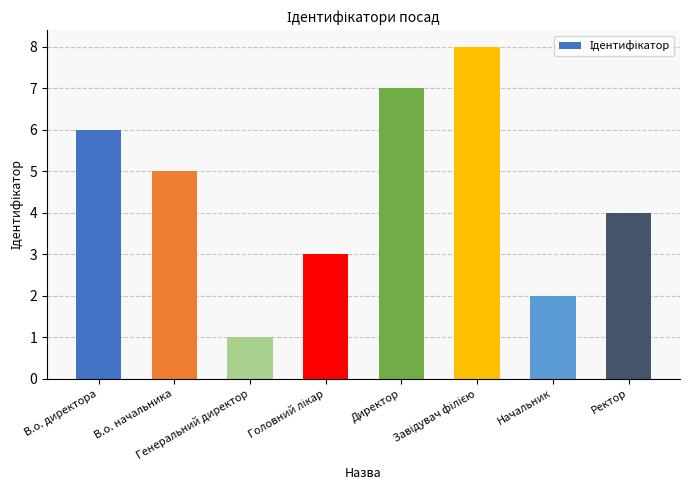

What is the greatest value displayed?

8